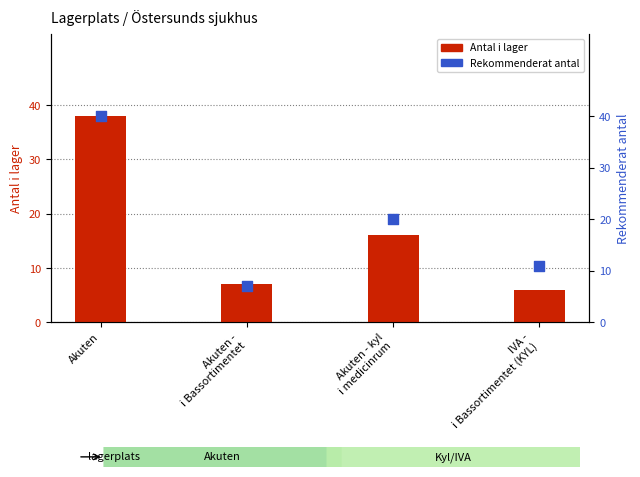

Which series has the largest total across all categories?

Rekommenderat antal